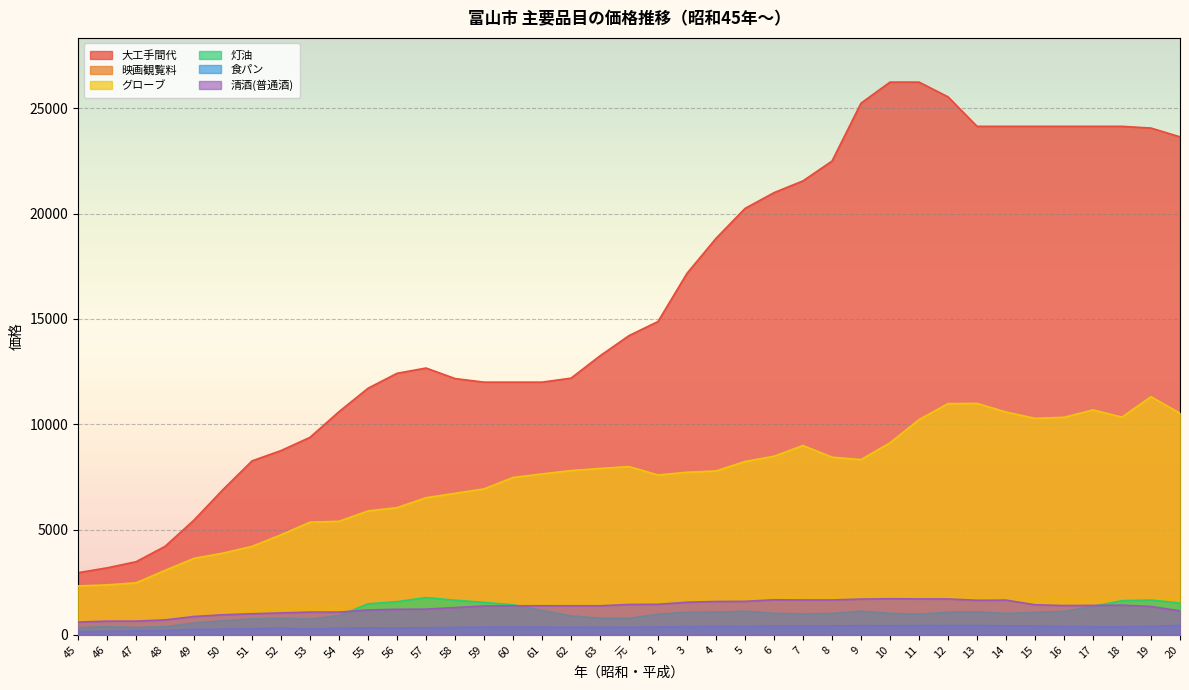

How many interior local valleys does the 清酒(普通酒) series have?

2